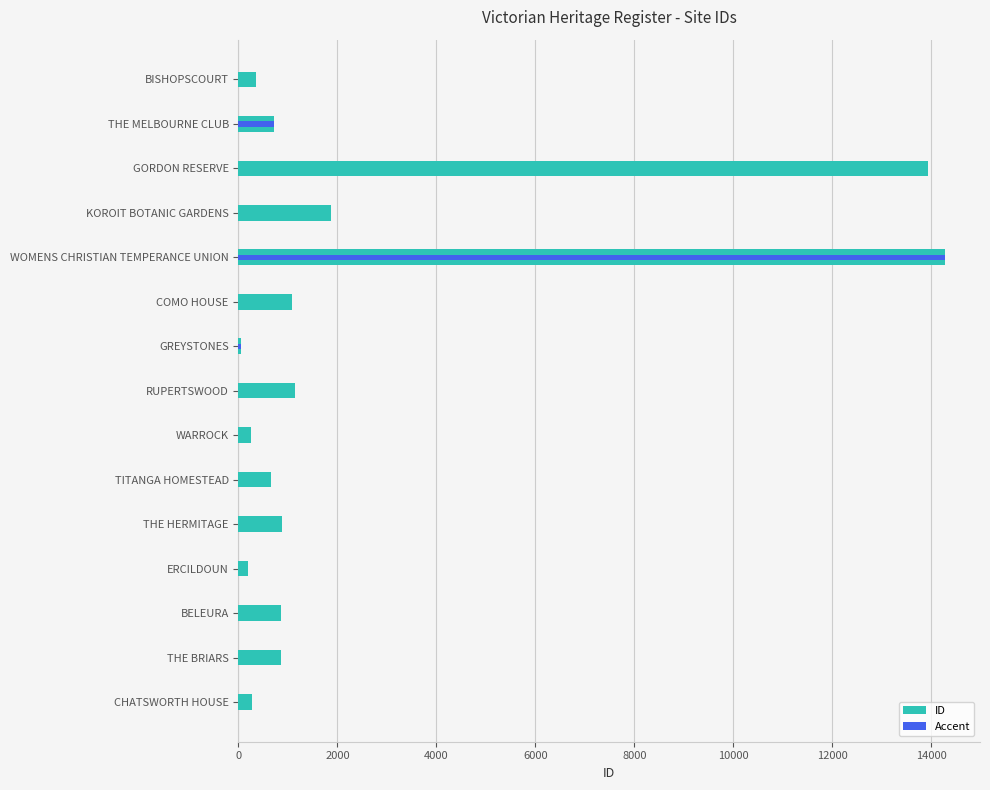

What is the average value?

2489